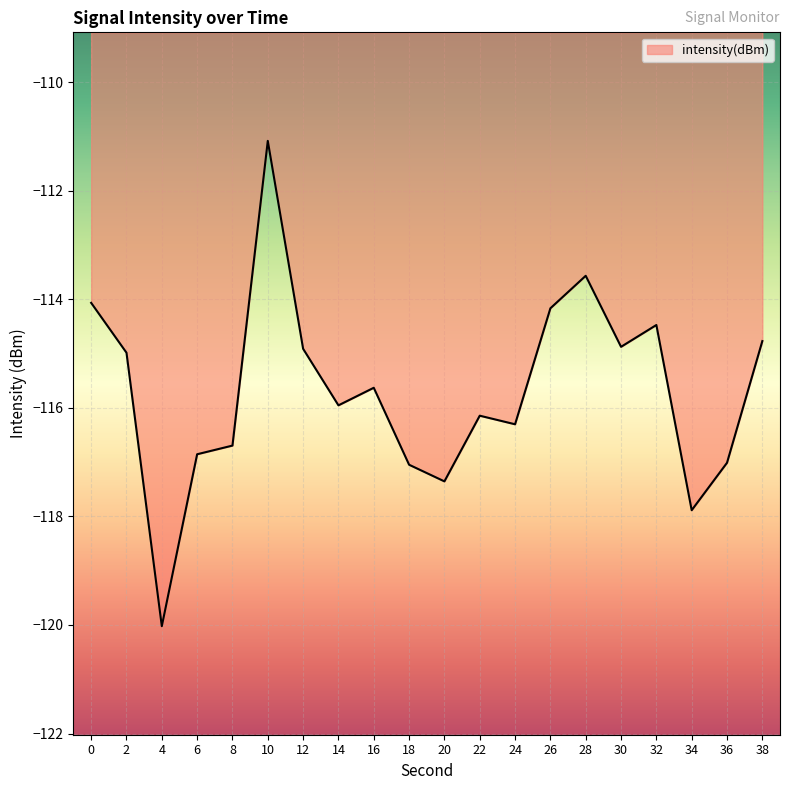

Reading right to left, extract all data points from this chart.

38=-114.8	36=-117.0	34=-117.9	32=-114.5	30=-114.9	28=-113.6	26=-114.2	24=-116.3	22=-116.1	20=-117.4	18=-117.0	16=-115.6	14=-116.0	12=-114.9	10=-111.1	8=-116.7	6=-116.9	4=-120.0	2=-115.0	0=-114.1